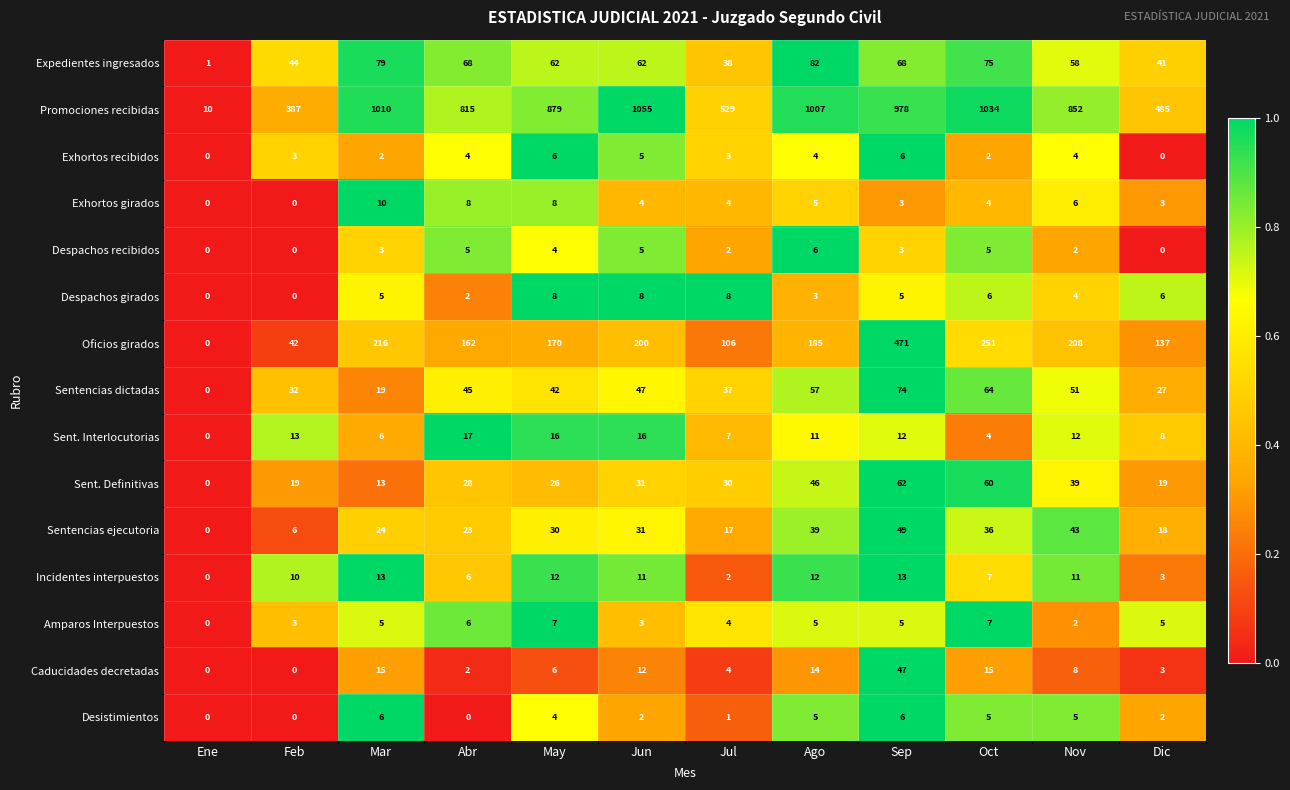

How many categories are shown in the chart?

12